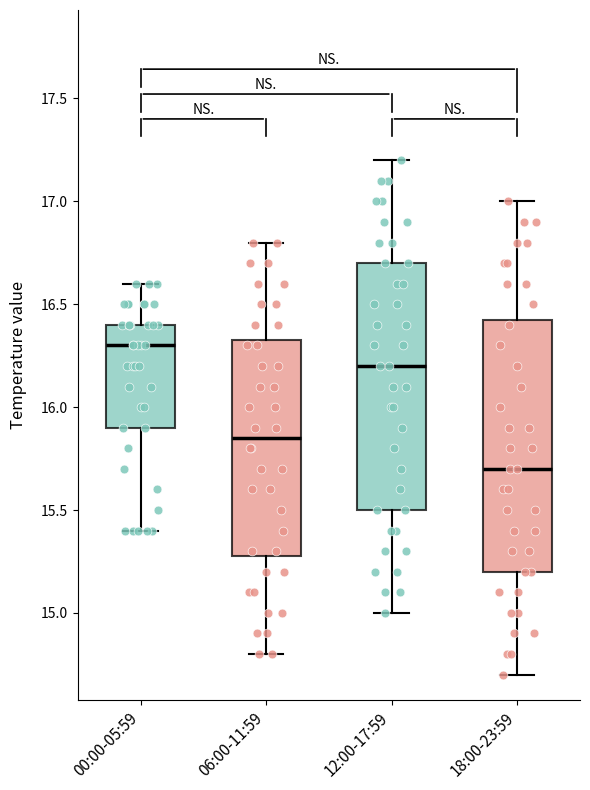

Where is the lower edge of the box for 18:00-23:59 on the y-axis? The values are not printed on the chart, so give them approximately, as read against the axis.

15.20